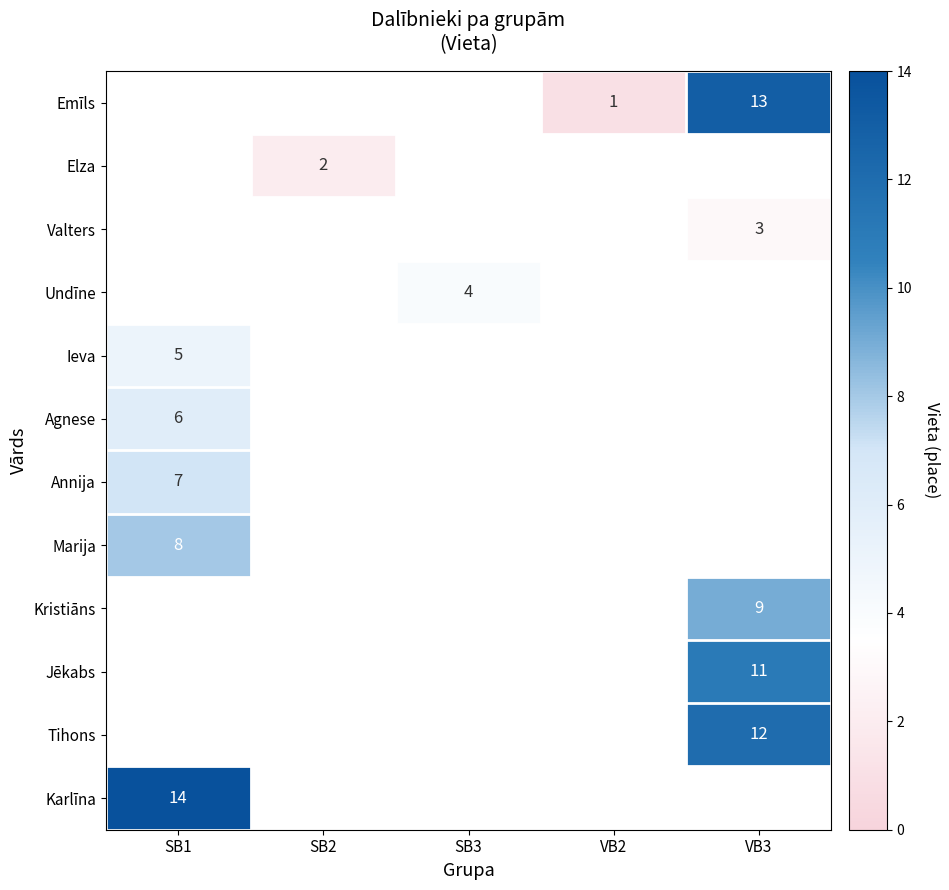

The Kristiāns series shows 4 at VB3. True or false?

False